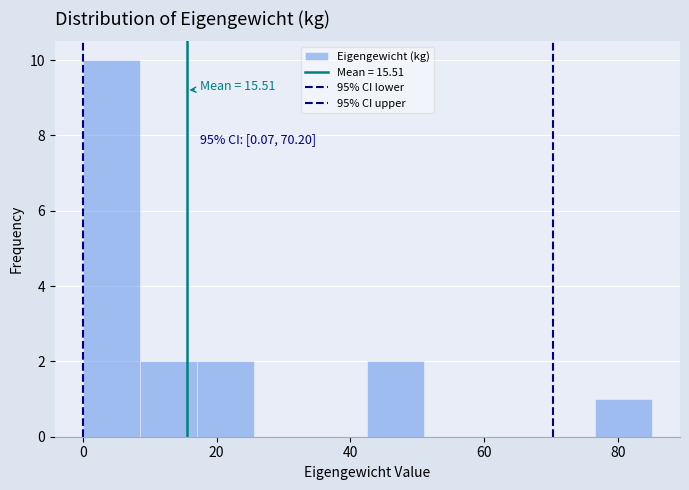

Which range on the x-axis has the tallest bar?

0 to 8